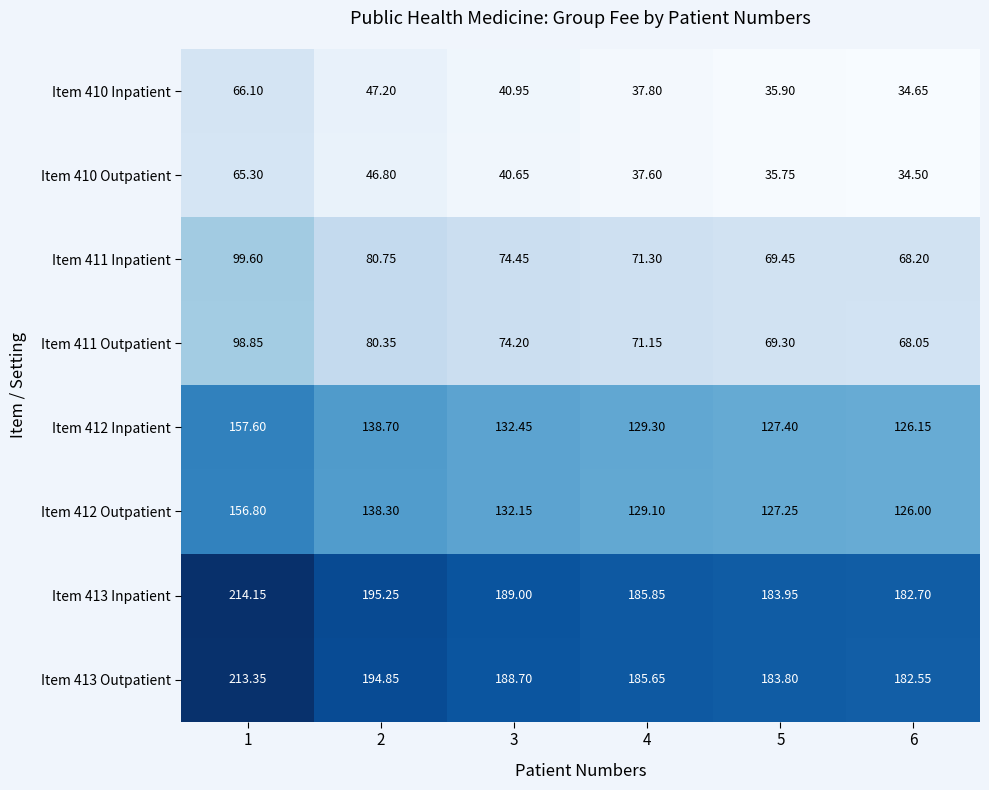

Which category has the highest value across all series?

1